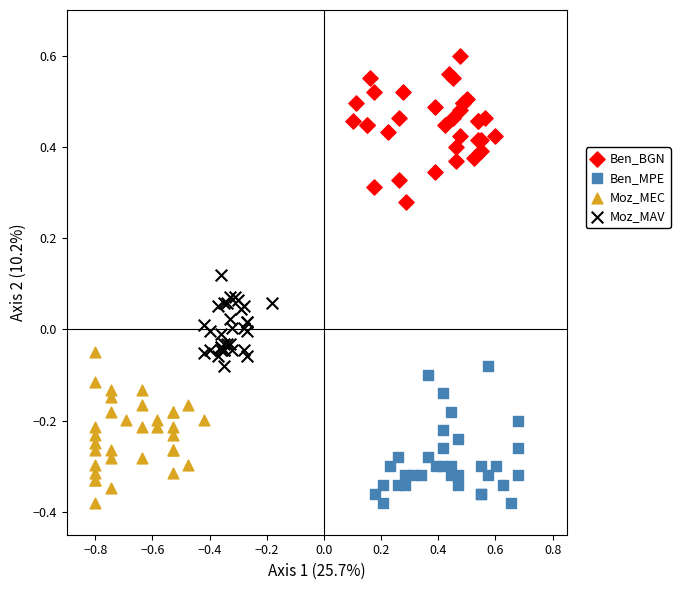

Which series contains the highest Y value?

Ben_BGN